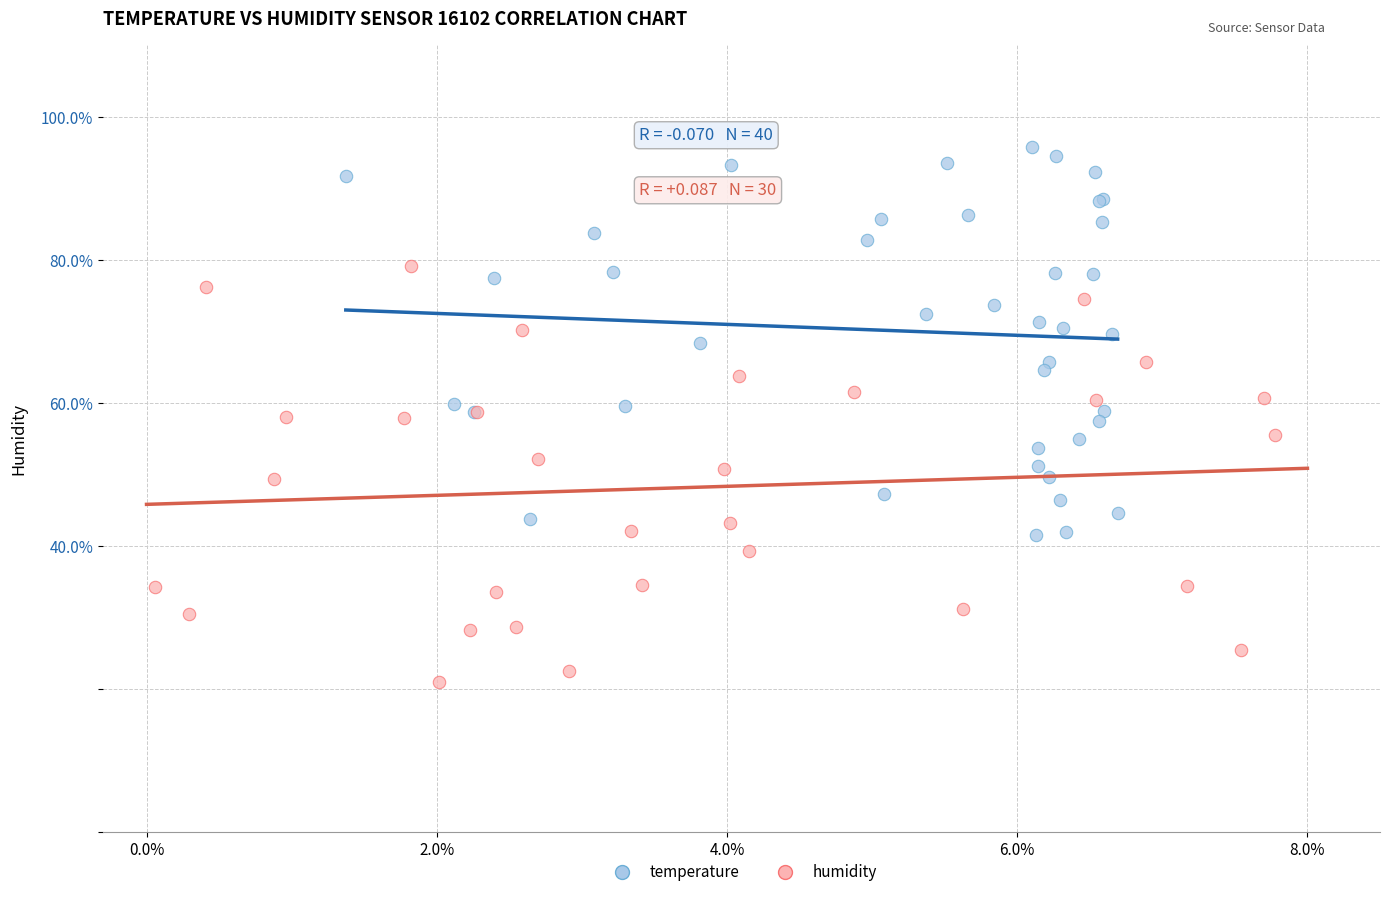

Which series contains the highest Y value?

temperature